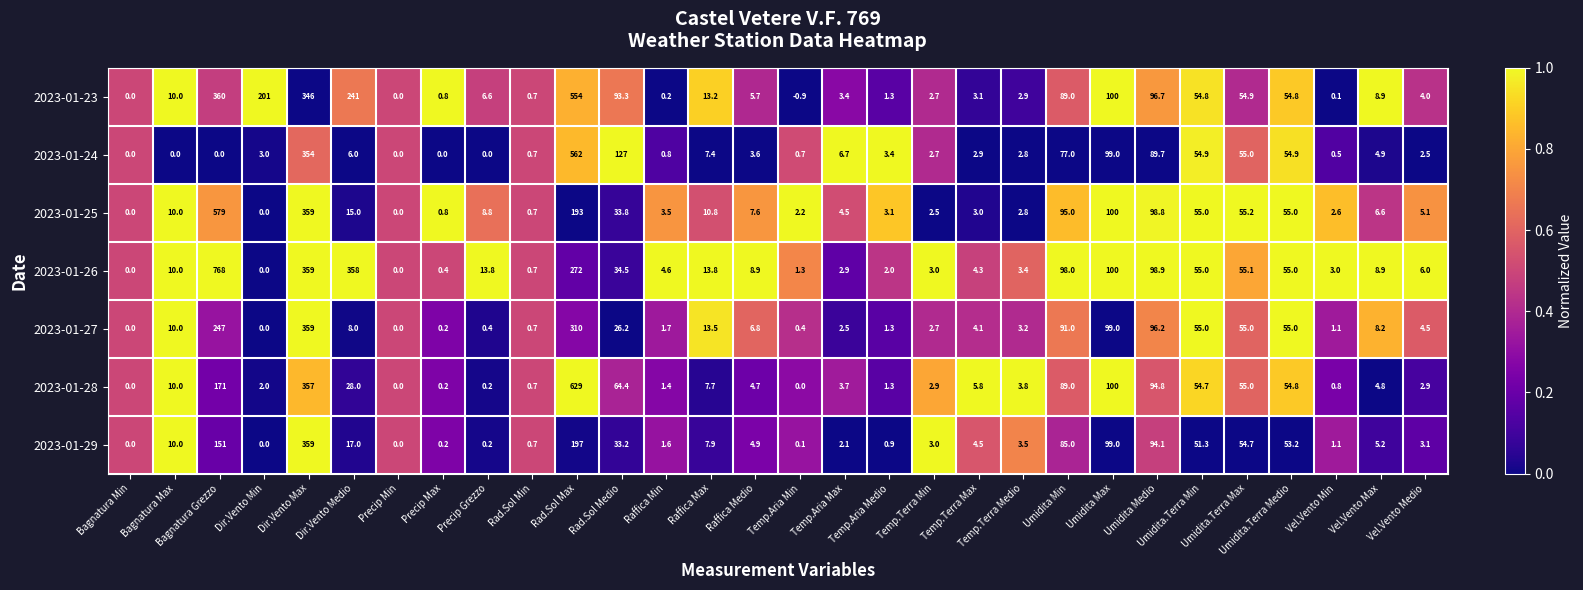

Which series has the largest range (max minus min)?

2023-01-26